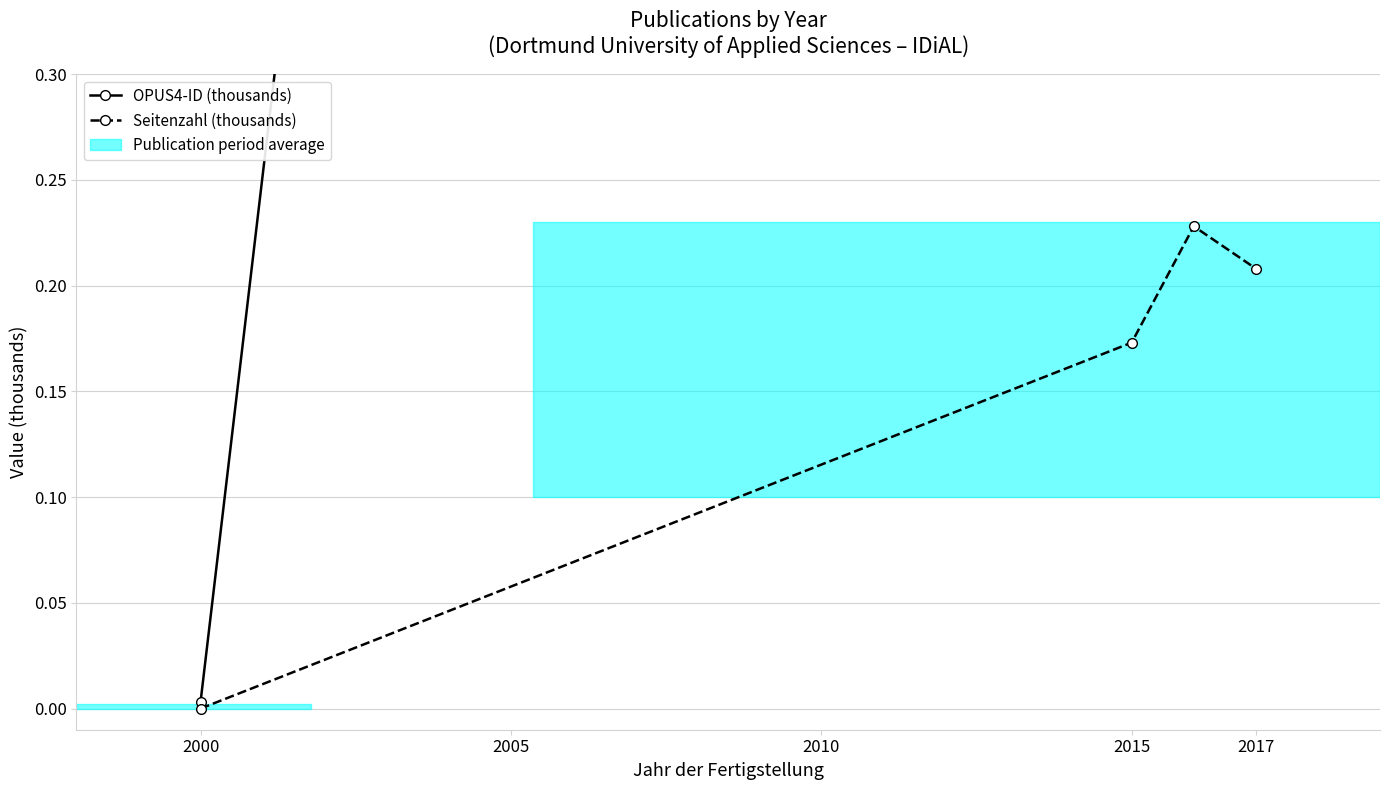

How many lines are shown in the chart?

2